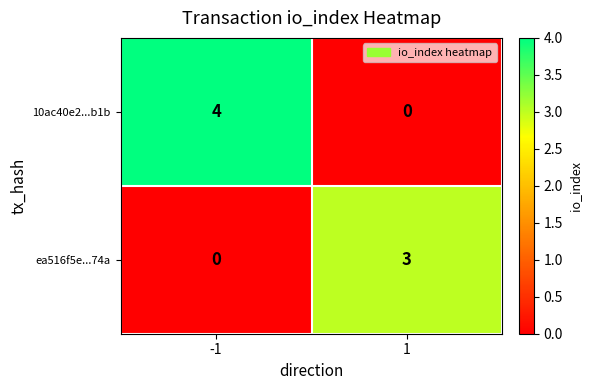

Reading left to right, what are all the values shown in this chart?

10ac40e2...b1b: 4	0
ea516f5e...74a: 0	3